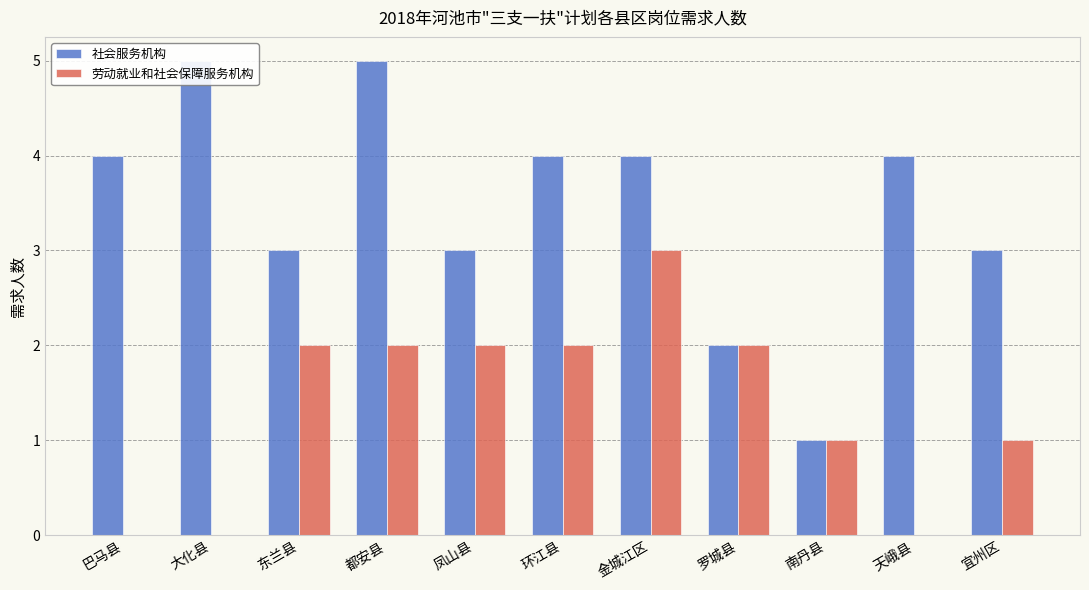

Between 金城江区 and 天峨县, which series saw the biggest shift?

劳动就业和社会保障服务机构